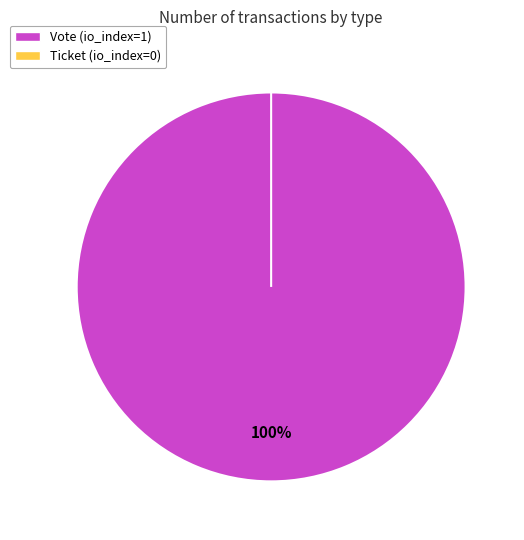

True or false: Ticket accounts for 0% of the total.

True